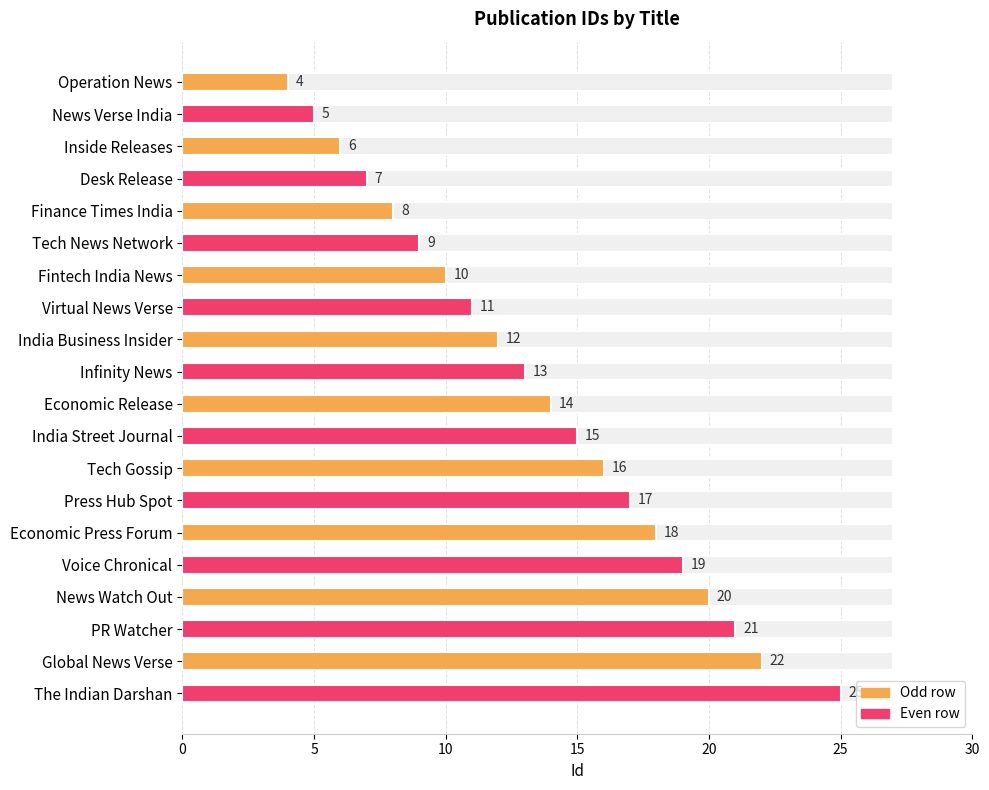

How many values are below 14?

10